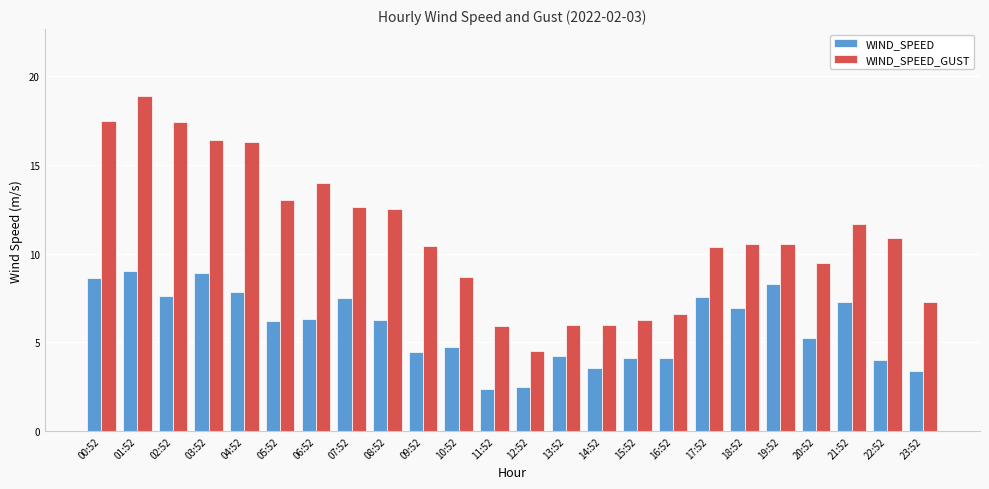

Which series has the widest spread of values?

WIND_SPEED_GUST